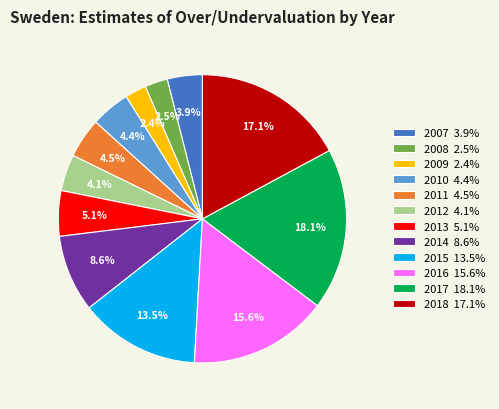

Between 2017 and 2016, which is larger?

2017